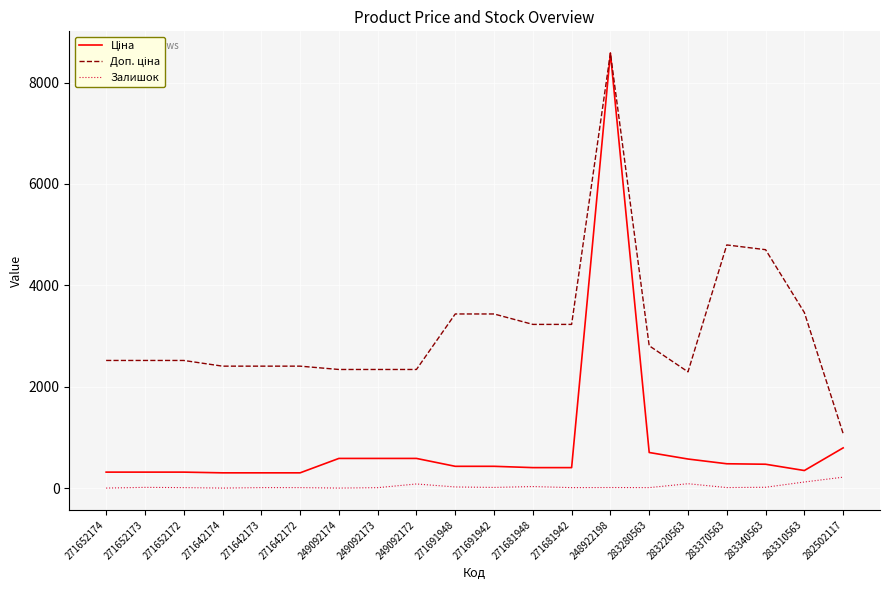

At which category is the sum across all series the highest?

248922198